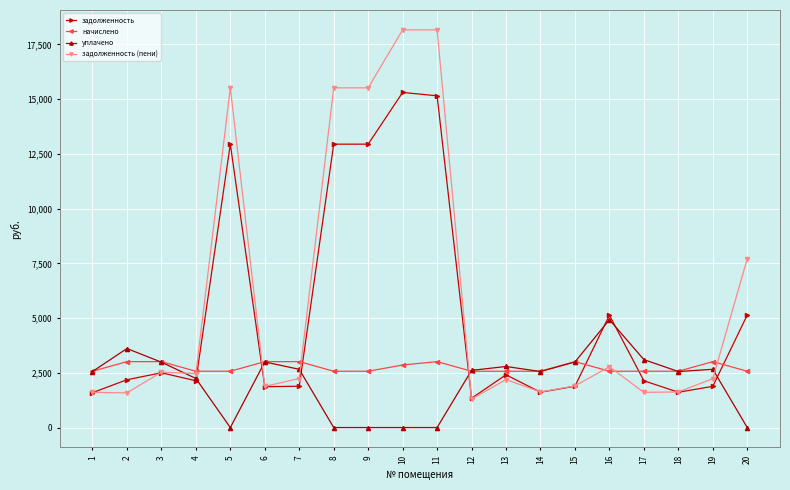

List the series in order of their peak value, lowest first.

начислено, уплачено, задолженность, задолженность (пени)